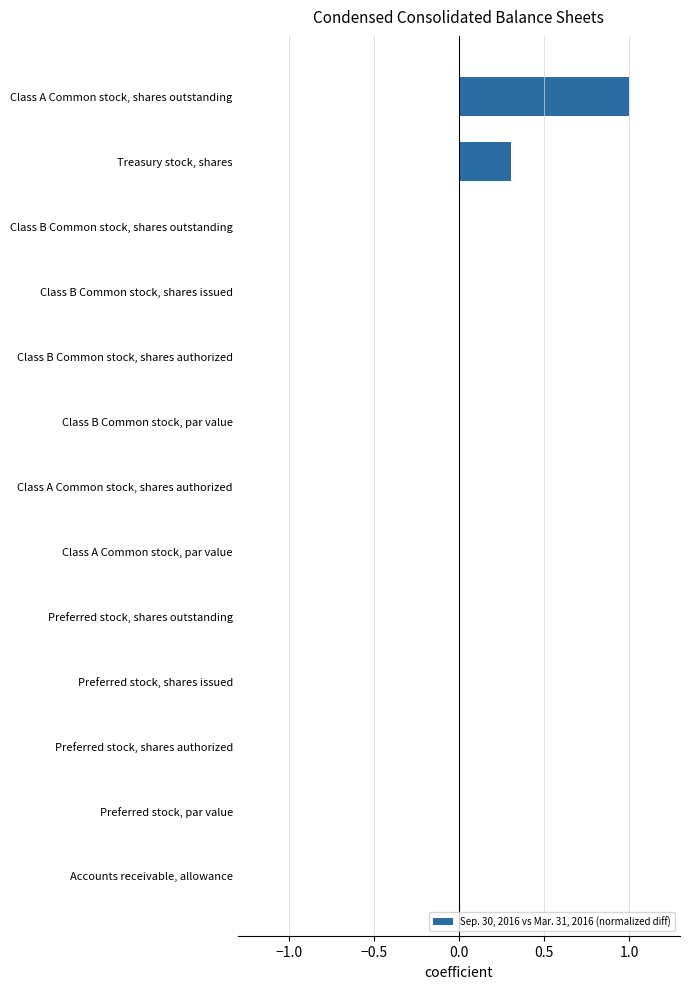

What is the greatest value displayed?

1.0